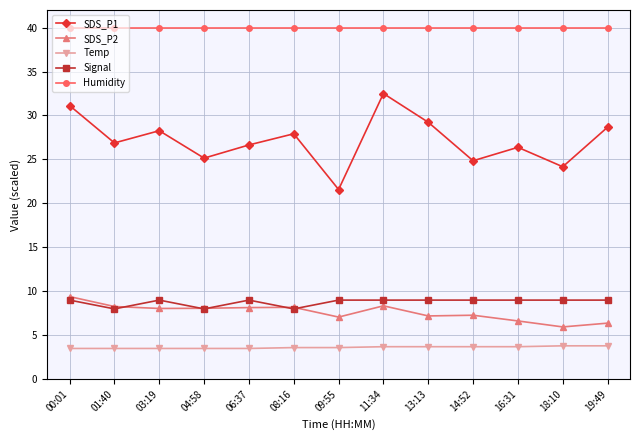

What is the label of the 4th point from the left?

04:58